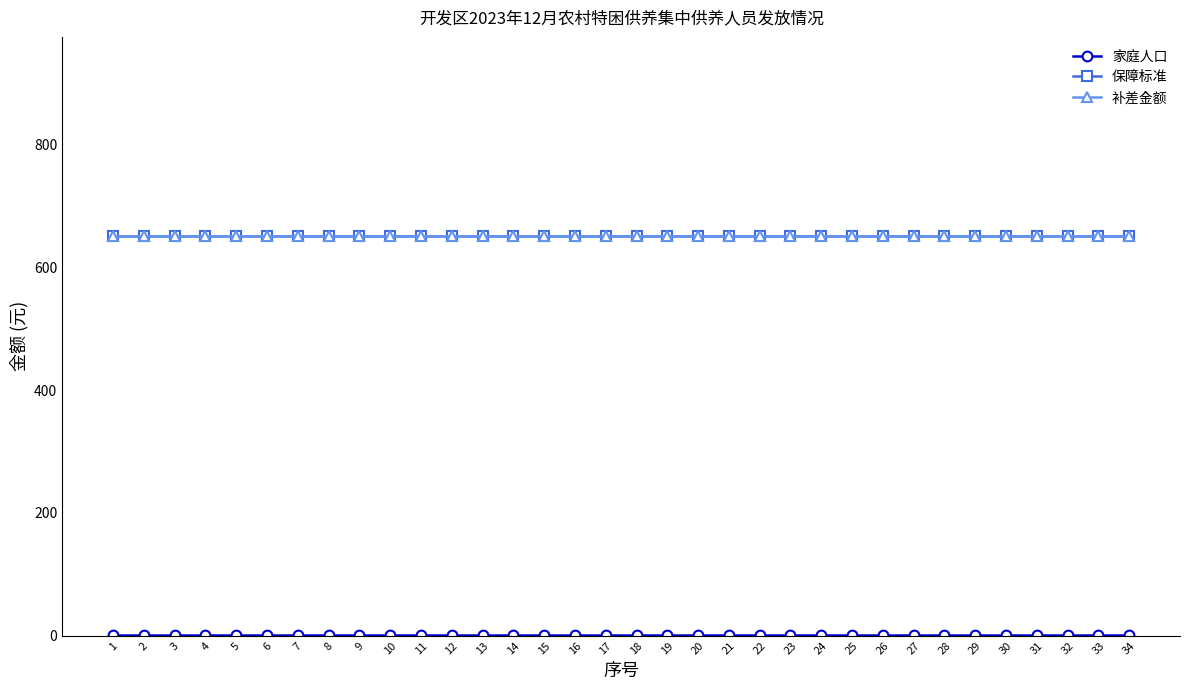

Is this an area chart (filled region under the line)?

No